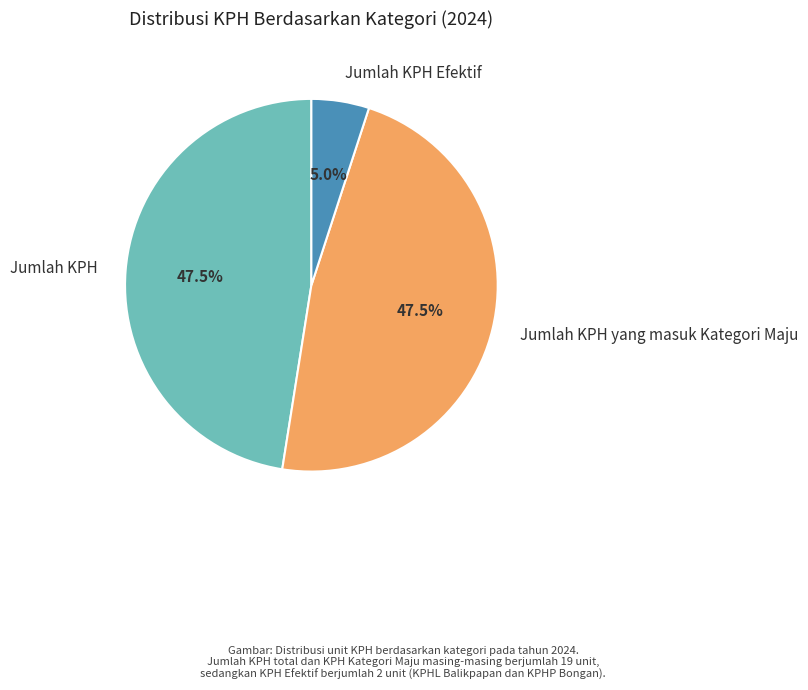

Is there any slice that represents more than half of the pie?

No